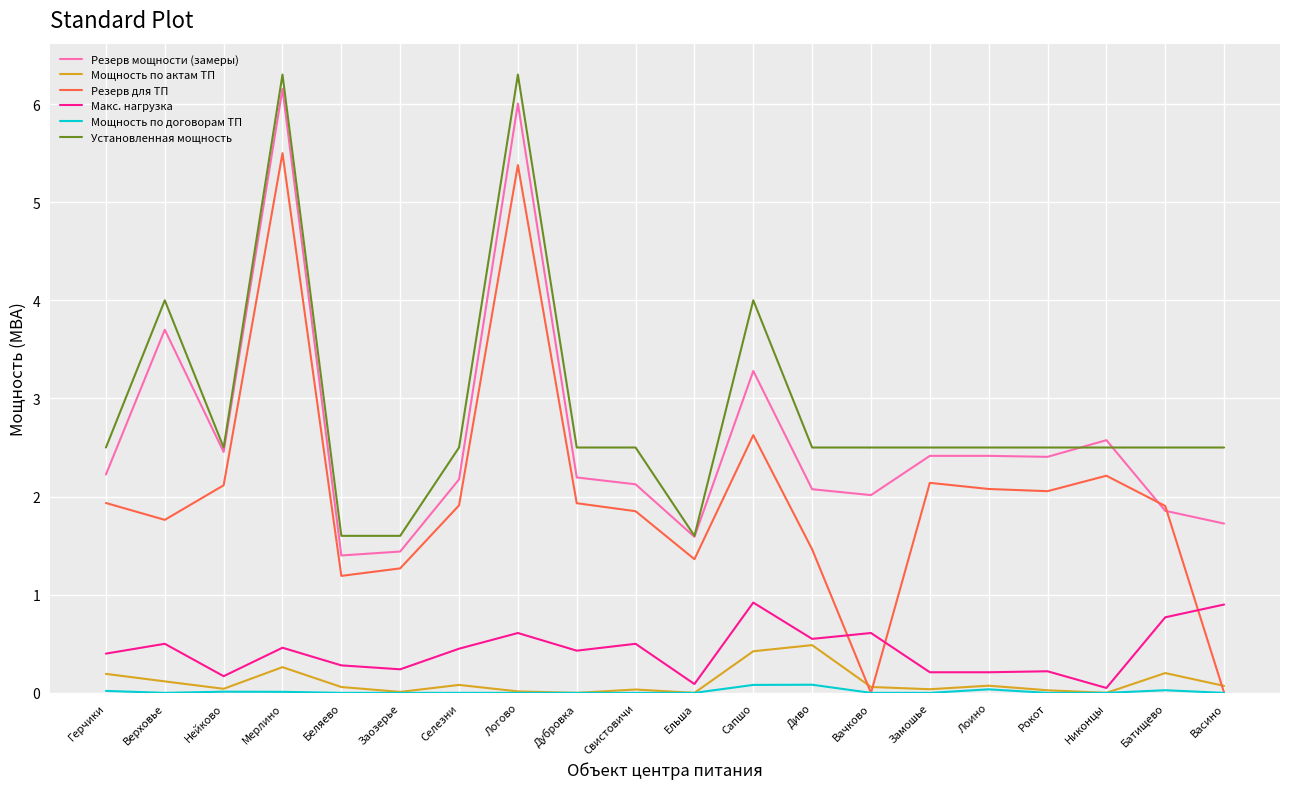

Where is Резерв мощности (замеры) nearest to the value 3?

Сапшо